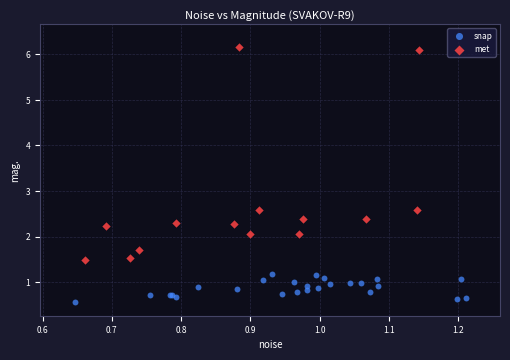

Which series has the widest spread of Y values?

met